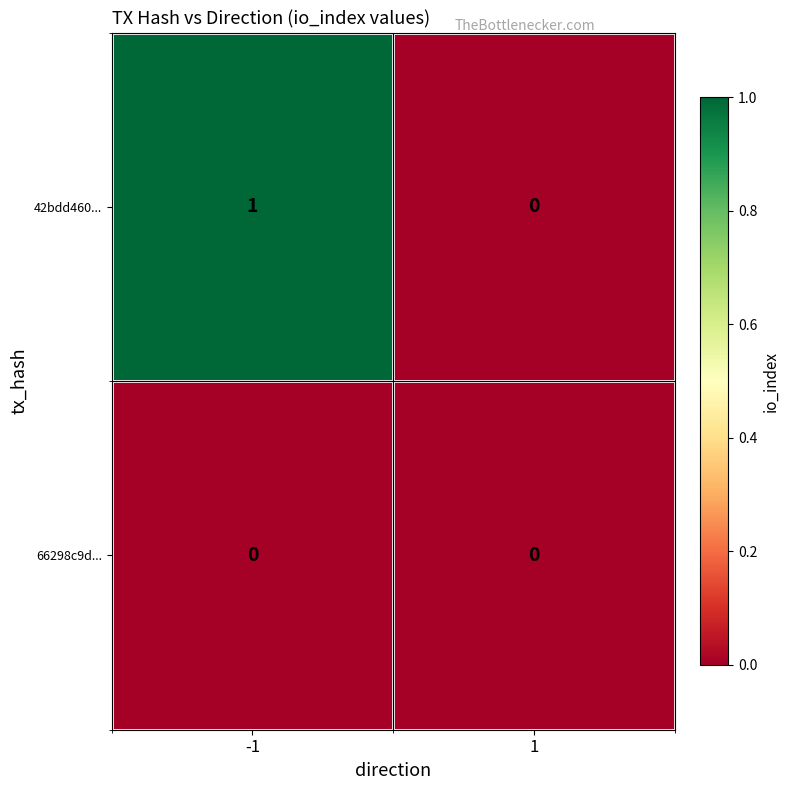

Which series changed the most between -1 and 1?

42bdd460...